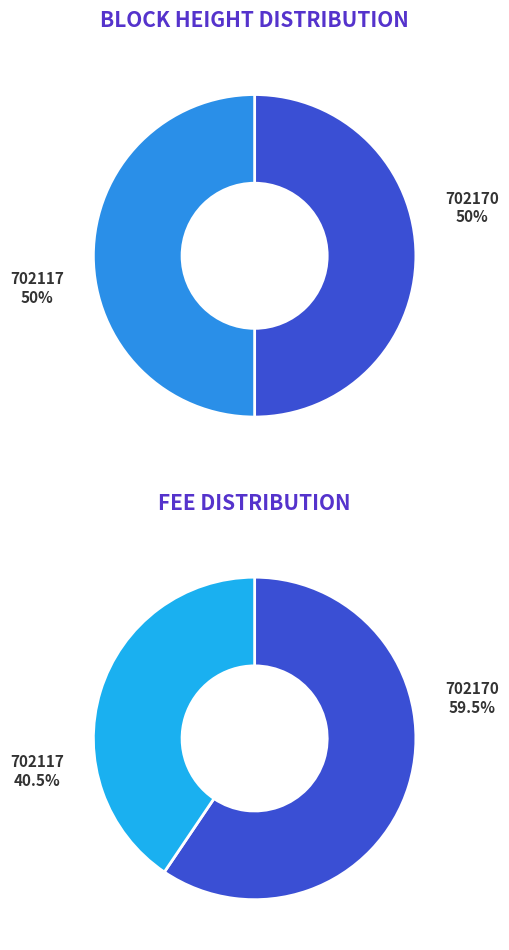

How many slices are in this pie chart?

2